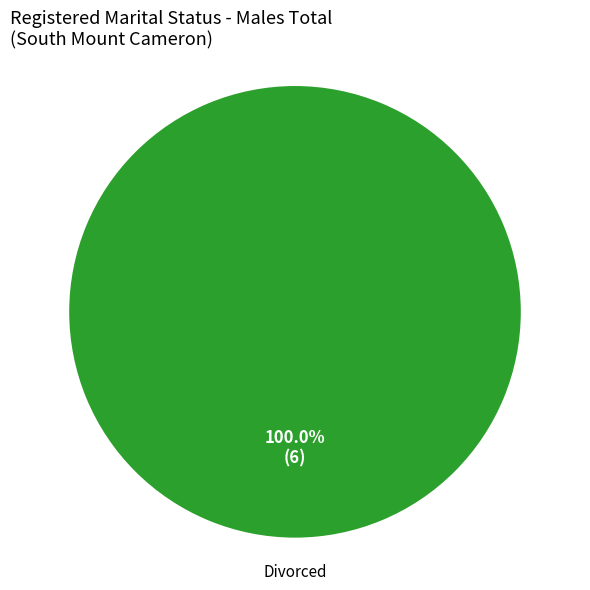

Does any single category account for the majority?

Yes